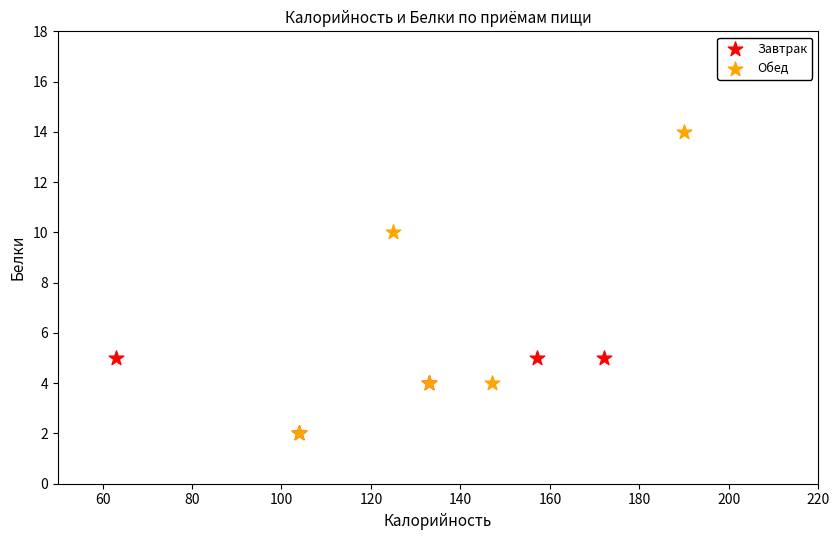

Which series reaches the maximum Y coordinate?

Обед